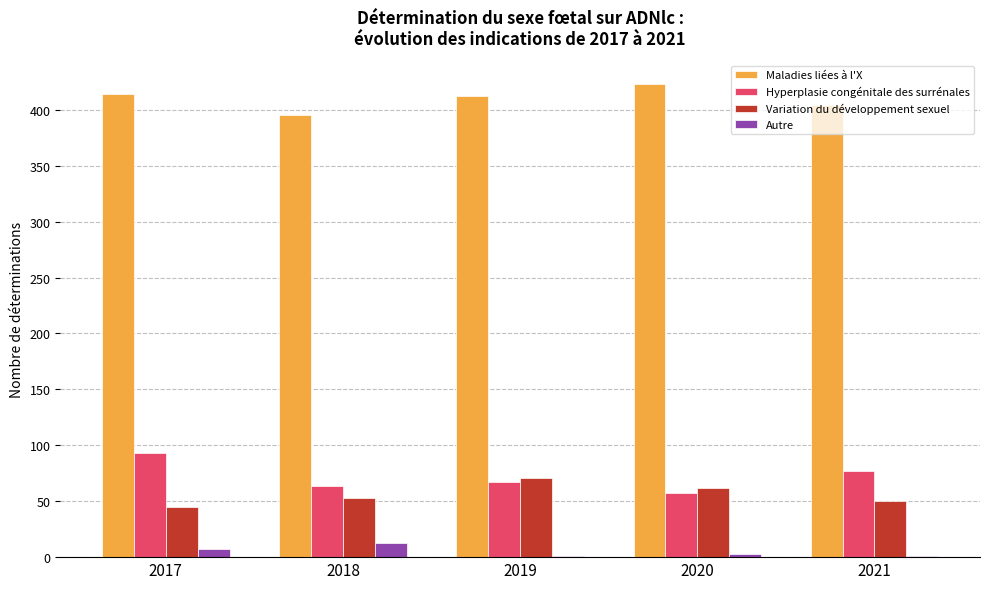

Are the bars grouped side by side (vs. stacked)?

Yes